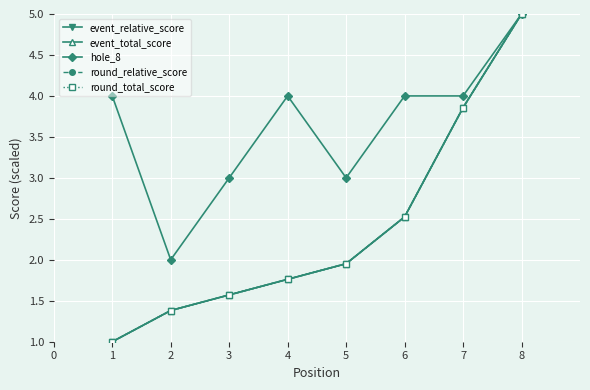

Is this an area chart (filled region under the line)?

No